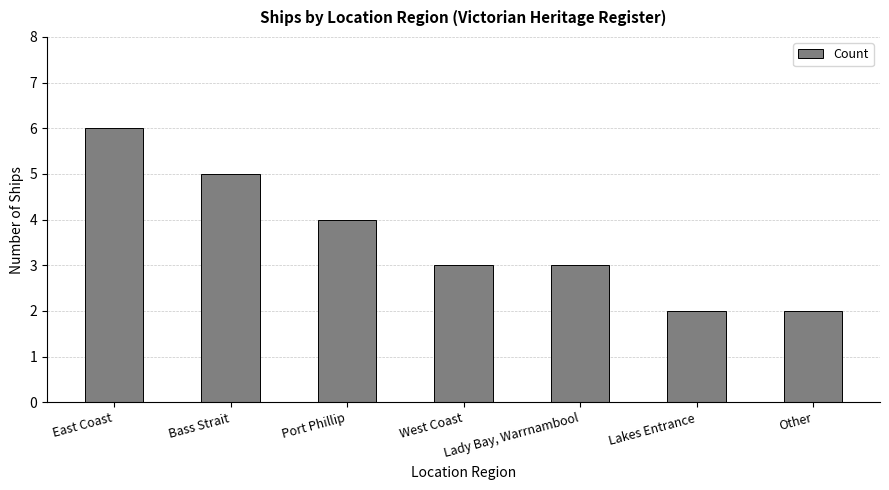

Is it true that the value at Other is 1?

False